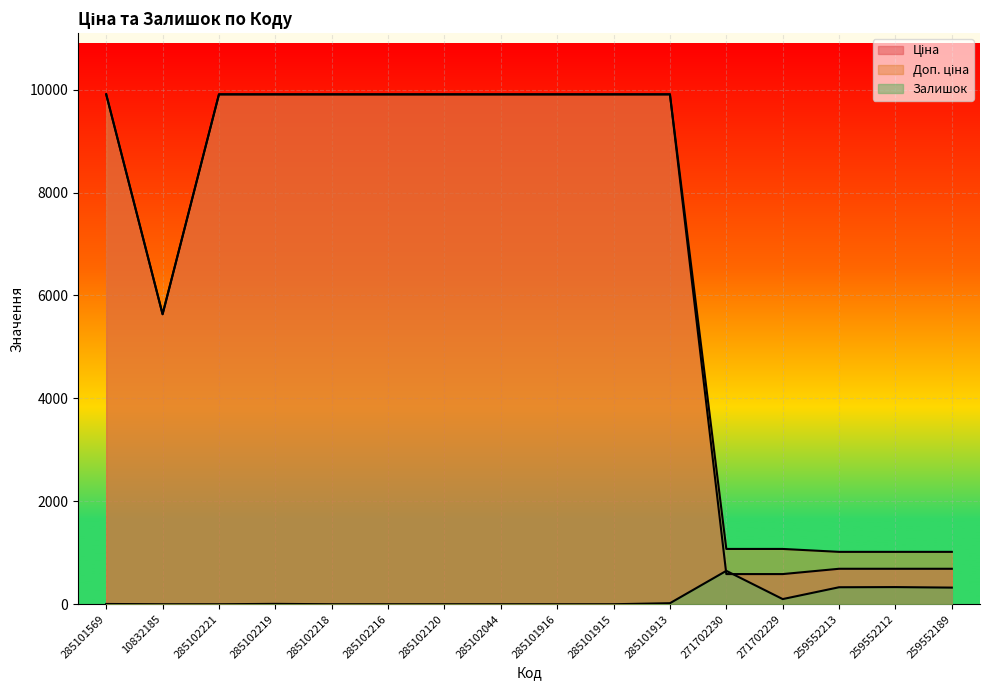

What value does the Залишок series have at 259552213?

330.0